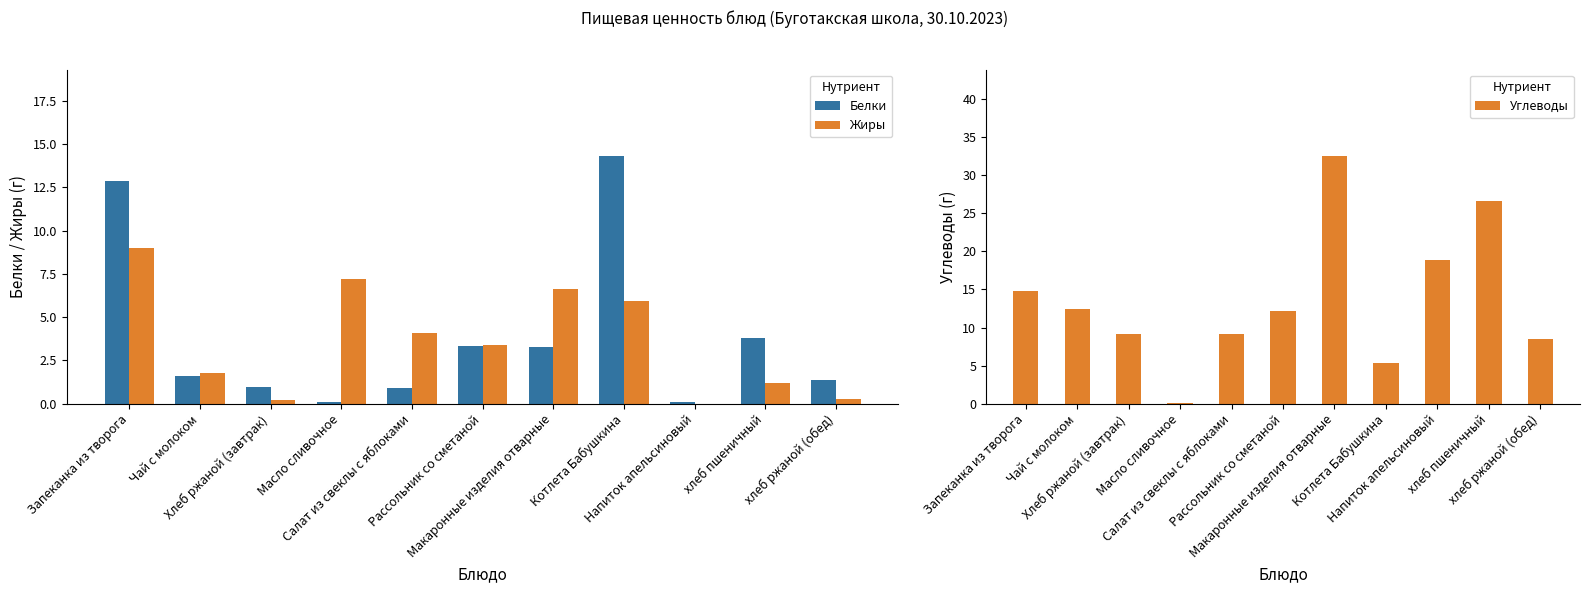

At how many categories does at least one series exceed 20?

2